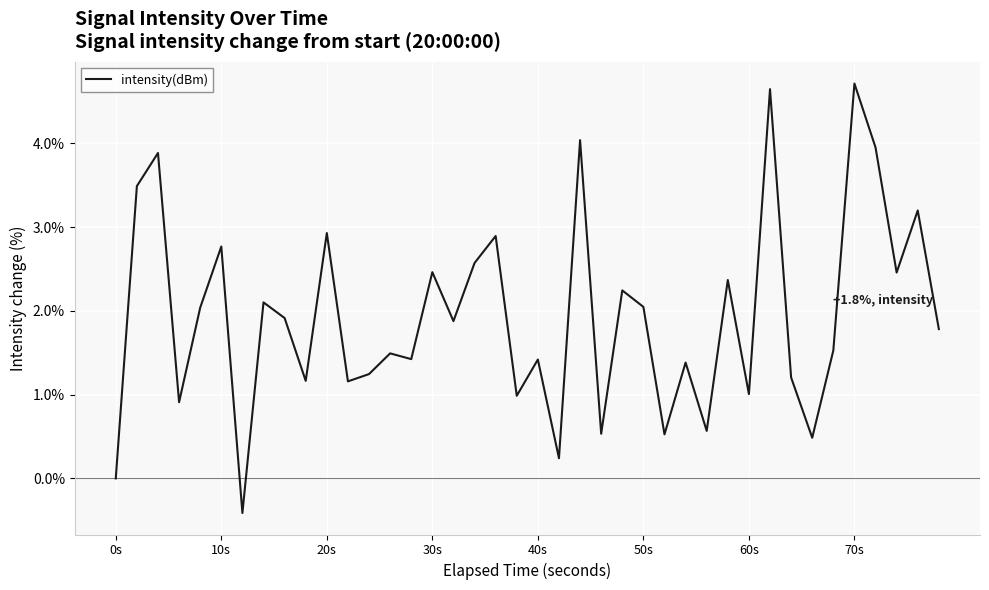

What is the difference between the maximum and minimum values?

5.1